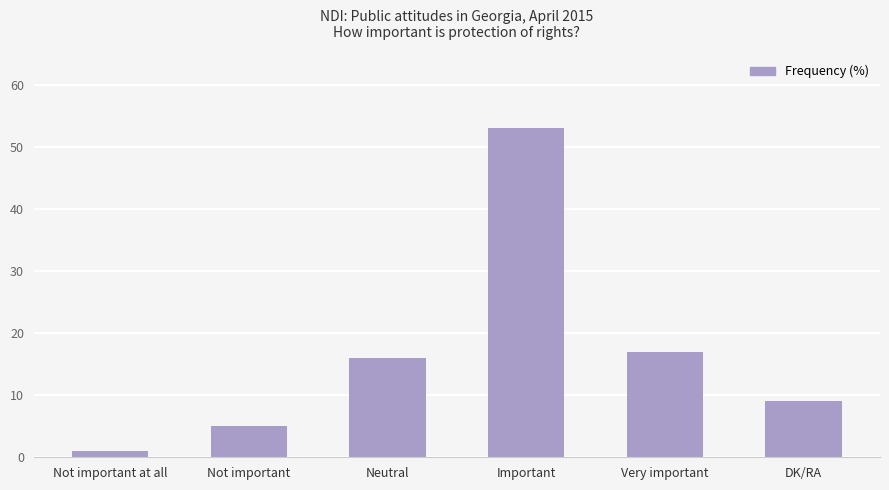

What is the difference between the maximum and minimum values?

52